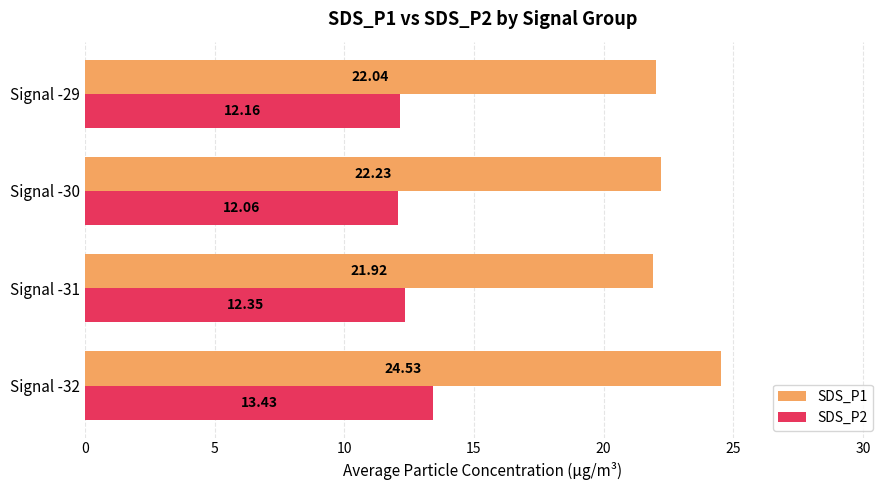

Rank the series by their maximum value, from highest to lowest.

SDS_P1, SDS_P2